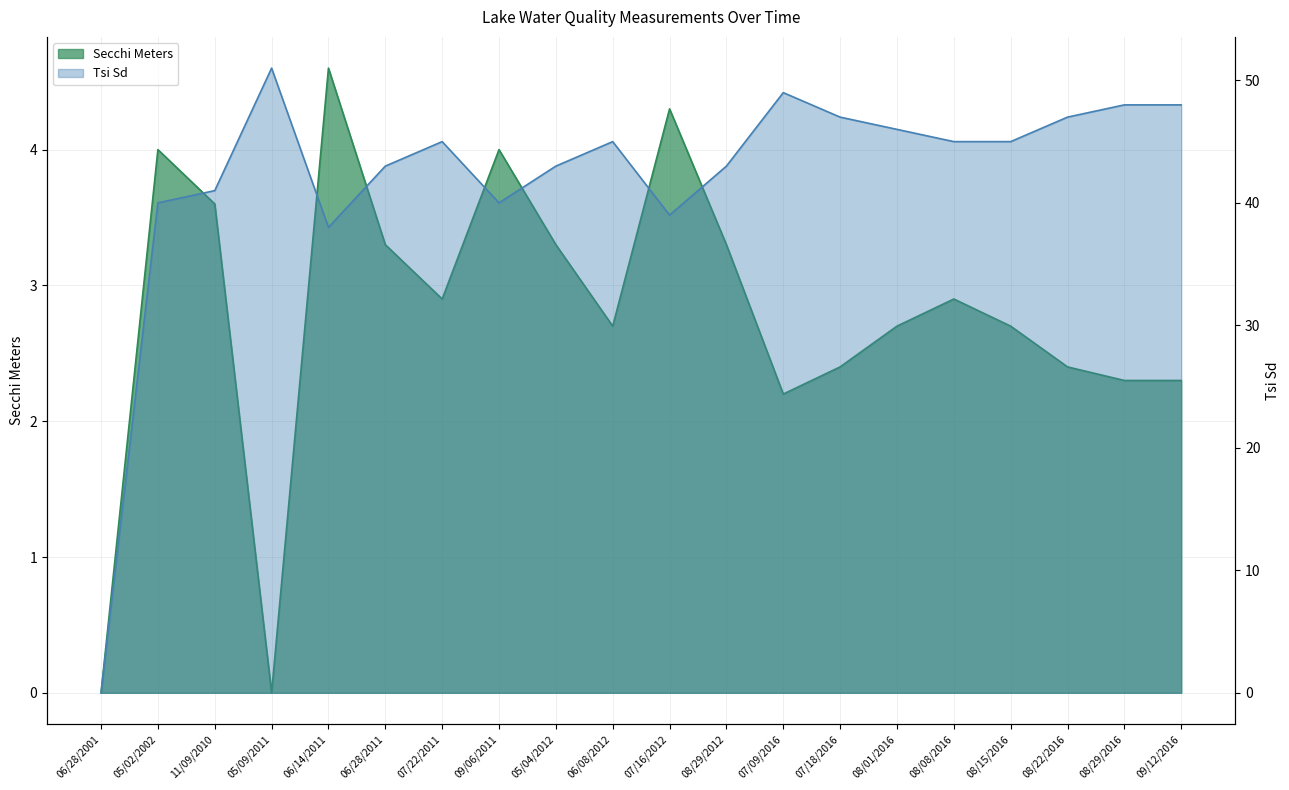

How many interior local valleys does the Secchi Meters series have?

4